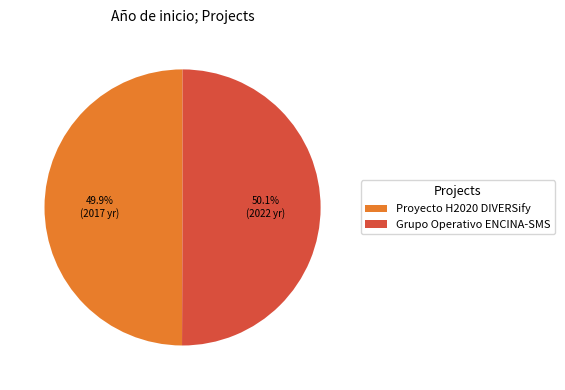

What percentage is the Proyecto H2020 DIVERSify slice, to the nearest percent?

50%